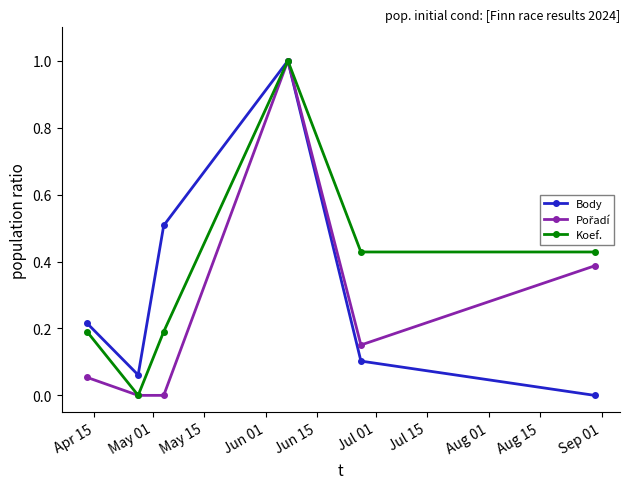

How many values in Body are above zero?

5